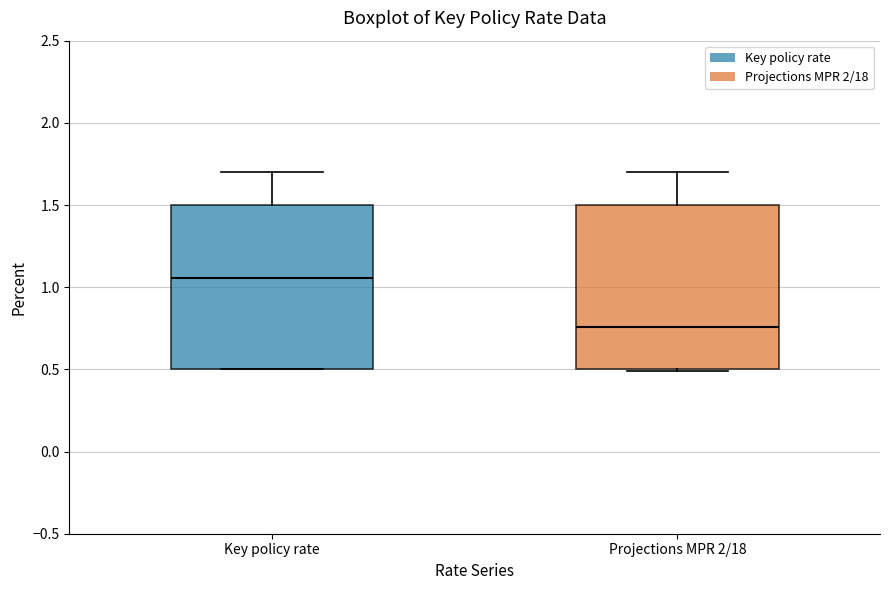

Where is the upper edge of the box for Key policy rate on the y-axis? The values are not printed on the chart, so give them approximately, as read against the axis.

1.50